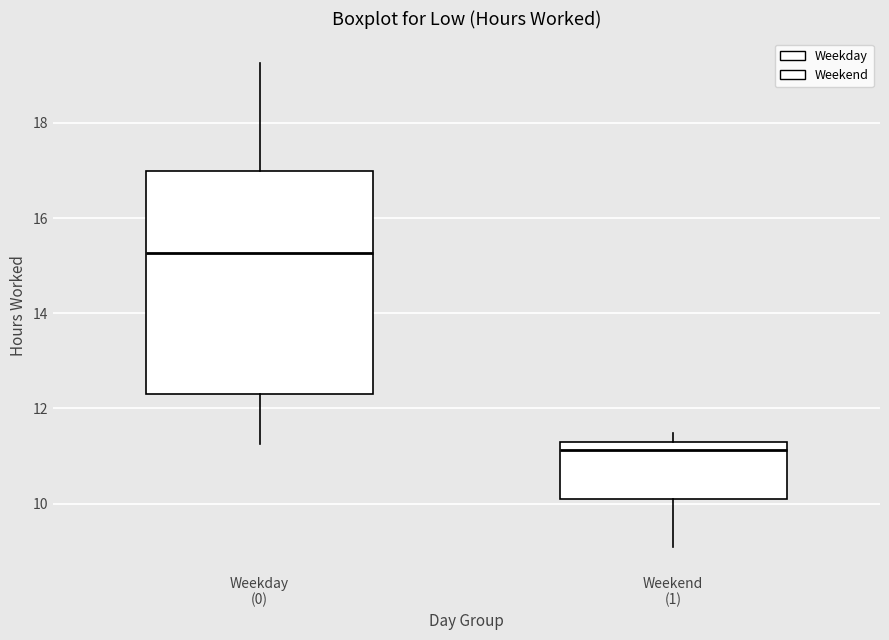

Reading left to right, transcribe this box plot: for each box, give where its median line is, the range the box spans, and where its two whiskers end, as read against the y-axis. The values are not printed on the chart, so give them approximately, as read against the axis.

Weekday (0): median 15.2, box 12.2 to 17.0, whiskers 11.2 to 19.2
Weekend (1): median 11.2, box 10.2 to 11.4, whiskers 9.0 to 11.4 (just above the box's upper edge)